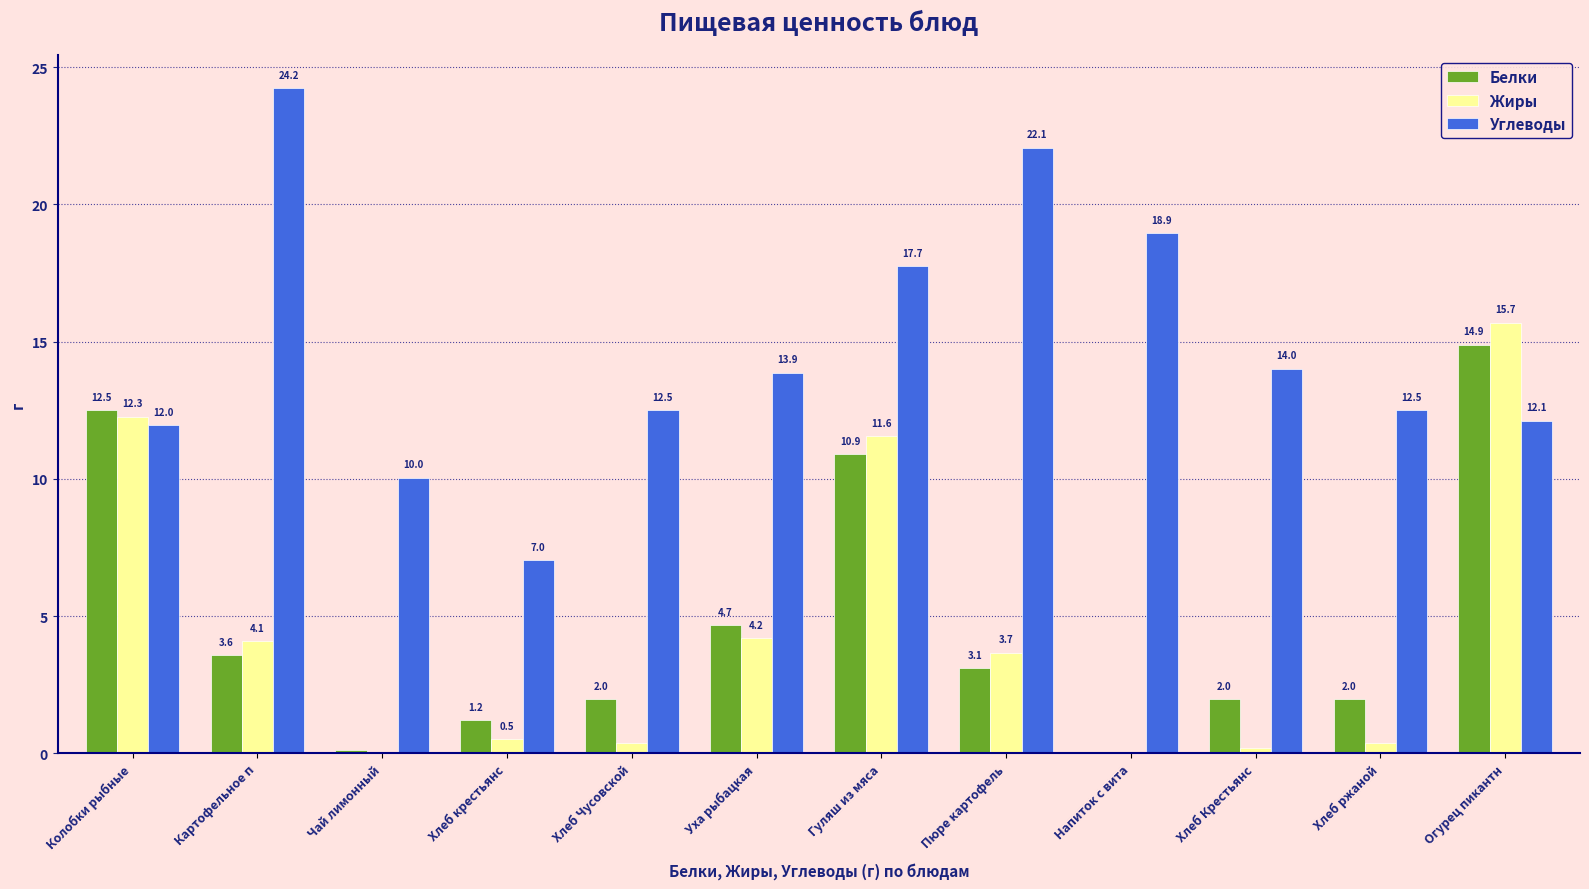

What is the sum of all Жиры values?

52.9